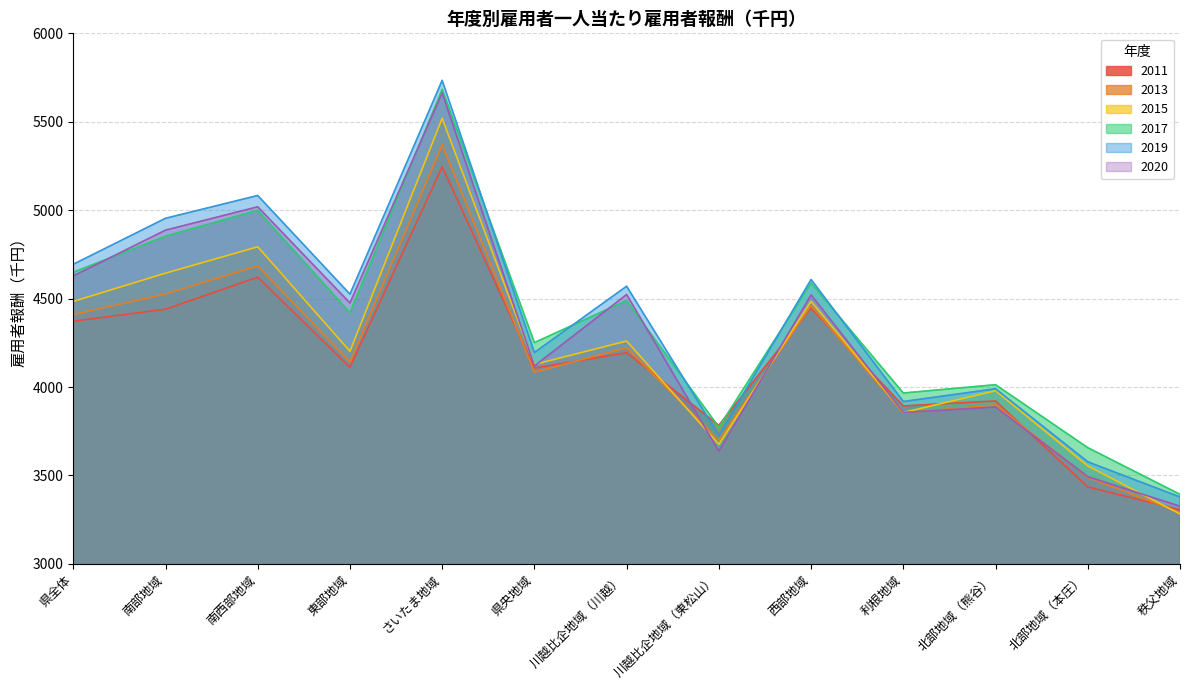

How many categories are shown in the chart?

13